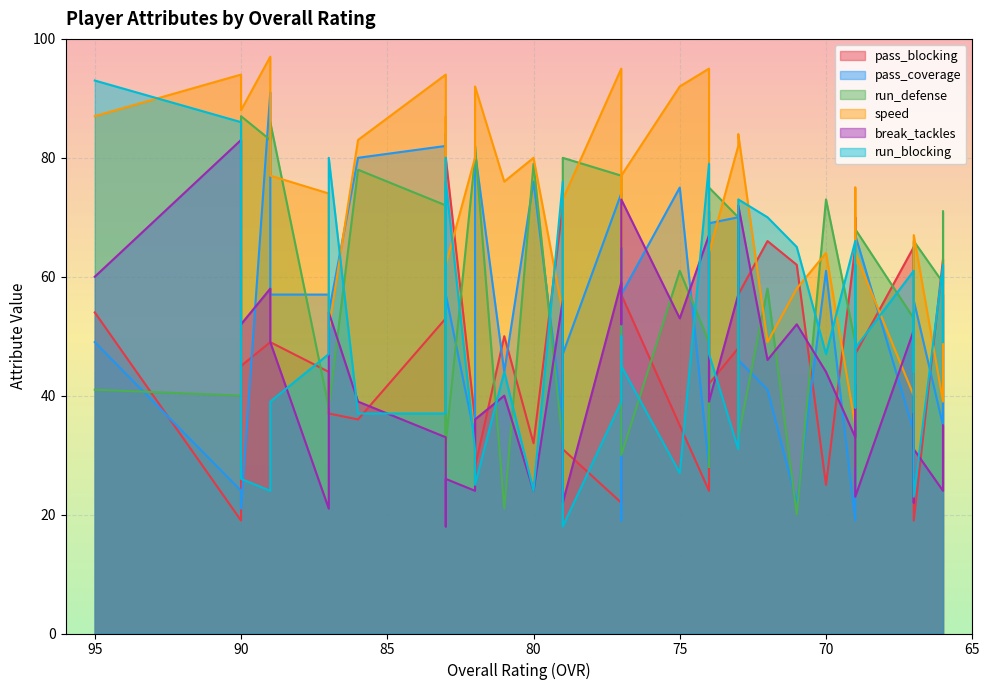

The run_defense series shows 19 at 77. True or false?

False